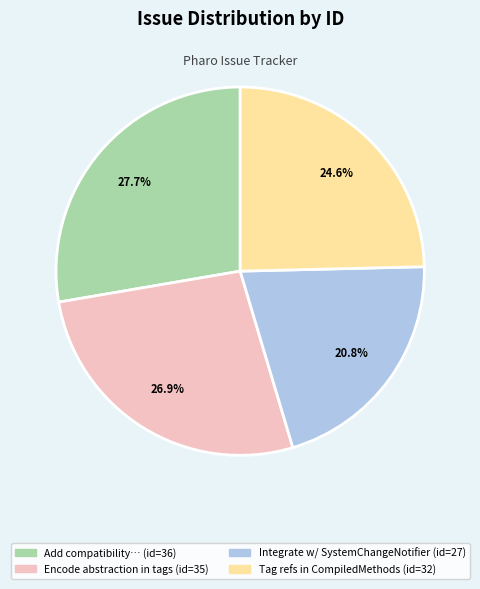

Does any single category account for the majority?

No